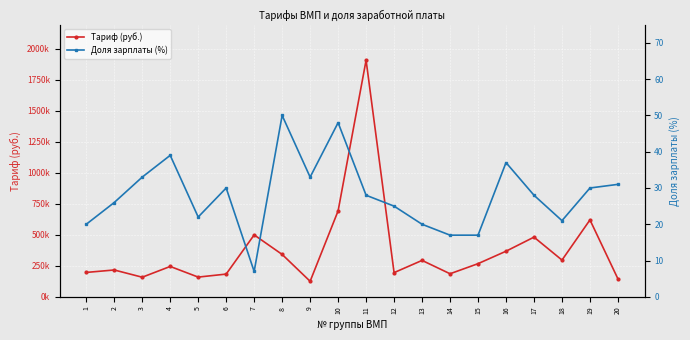

List the labels in order of Тариф (руб.) value, largest first.

11, 10, 19, 7, 17, 16, 8, 18, 13, 15, 4, 2, 1, 12, 14, 6, 5, 3, 20, 9